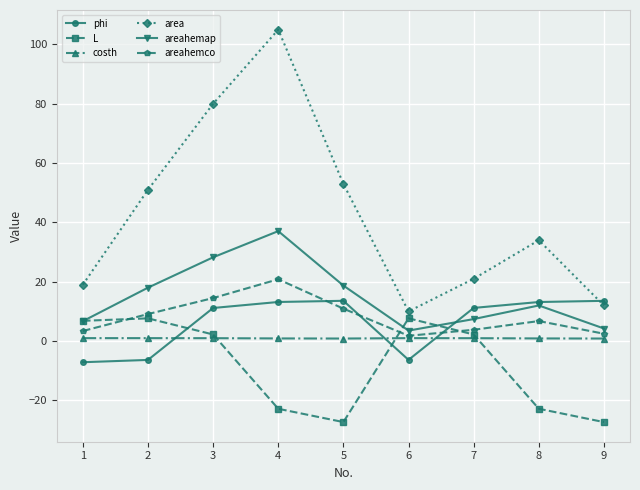

True or false: phi has a value of 23.3 at 9.

False